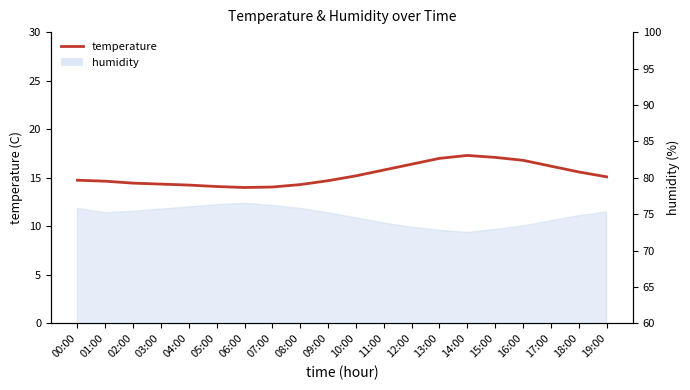

Which label corresponds to the smallest value in the chart?

06:00